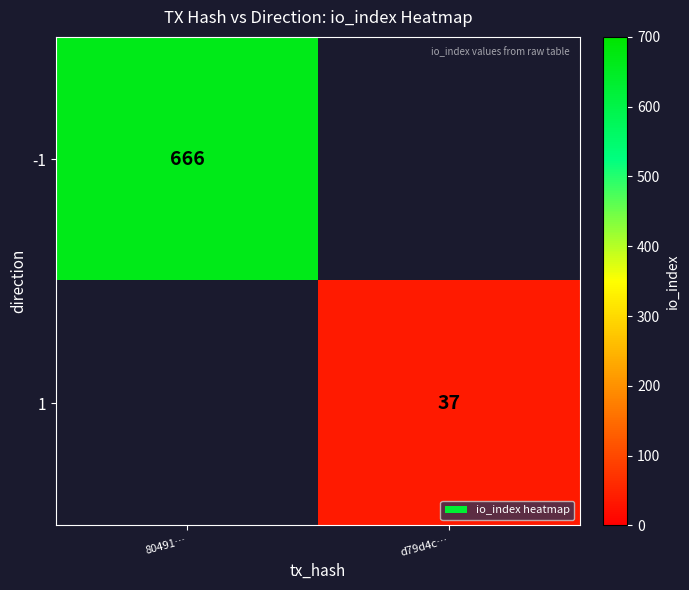

How many categories are shown in the chart?

2